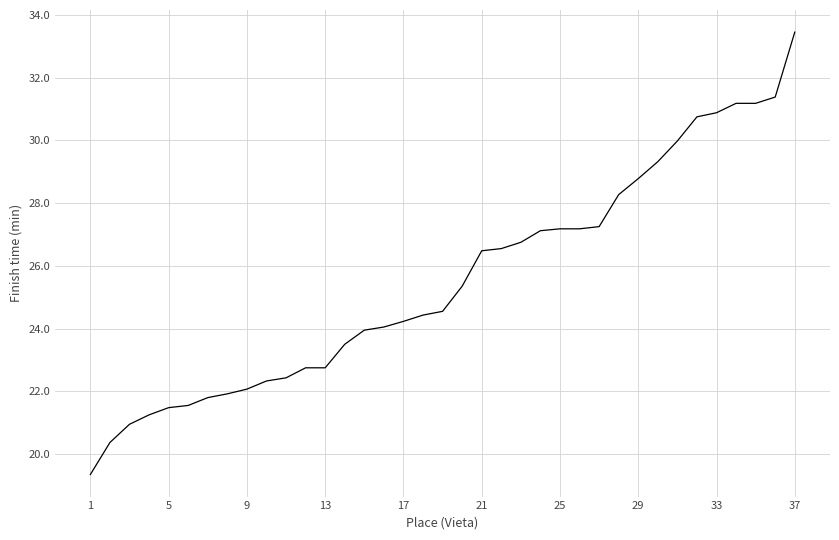

What is the difference between the maximum and minimum values?

14.1